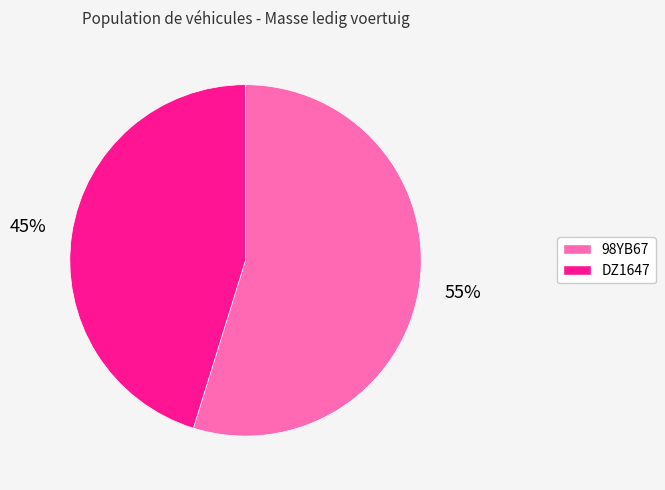

Is it true that 98YB67 is 55% of the pie?

True